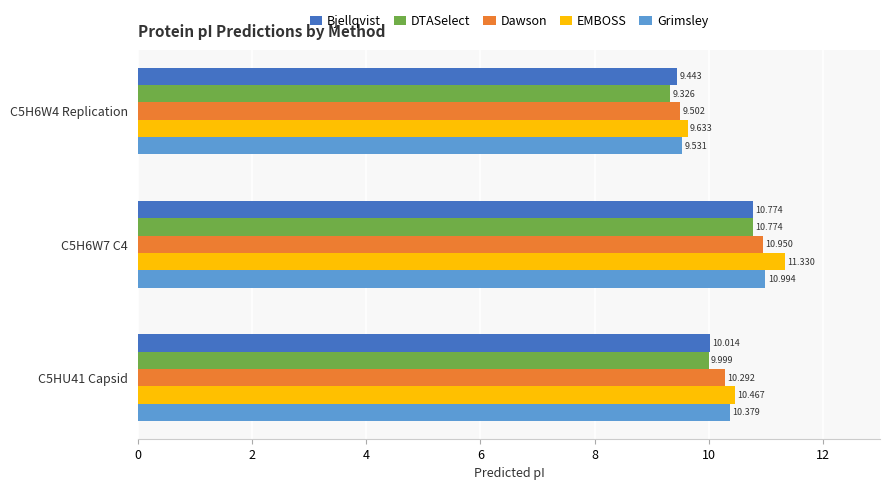

At C5H6W4 Replication, list the series in order from largest to smallest.

EMBOSS, Grimsley, Dawson, Bjellqvist, DTASelect